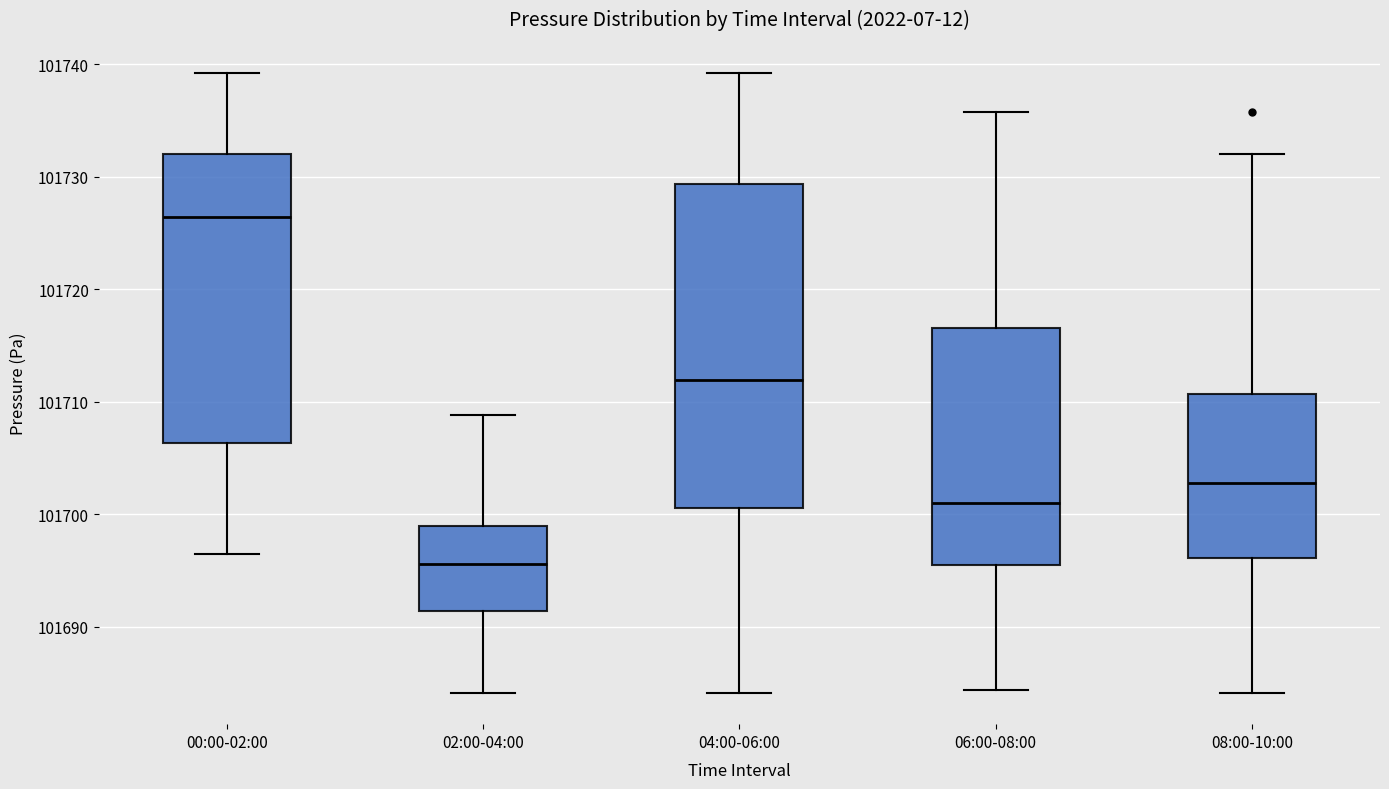

Where does the lower whisker of the box for 06:00-08:00 end on the y-axis? The values are not printed on the chart, so give them approximately, as read against the axis.

101684